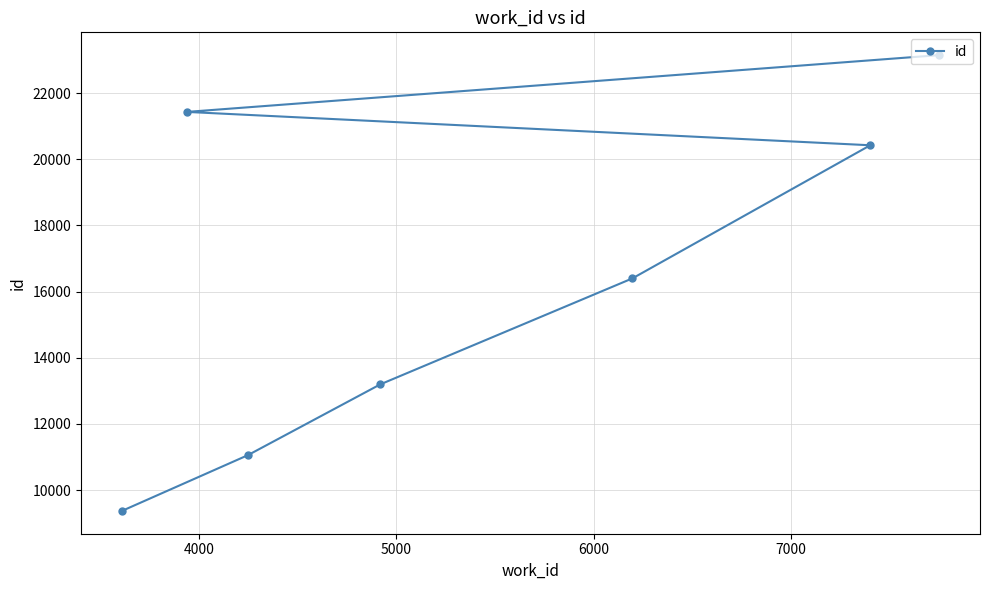

What is the value of the 4th point from the left?

13195